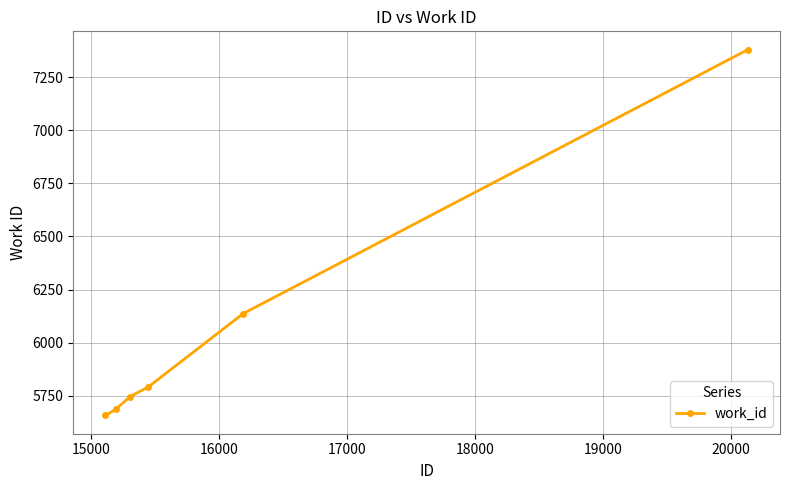

What is the value of the 5th point from the left?

6137